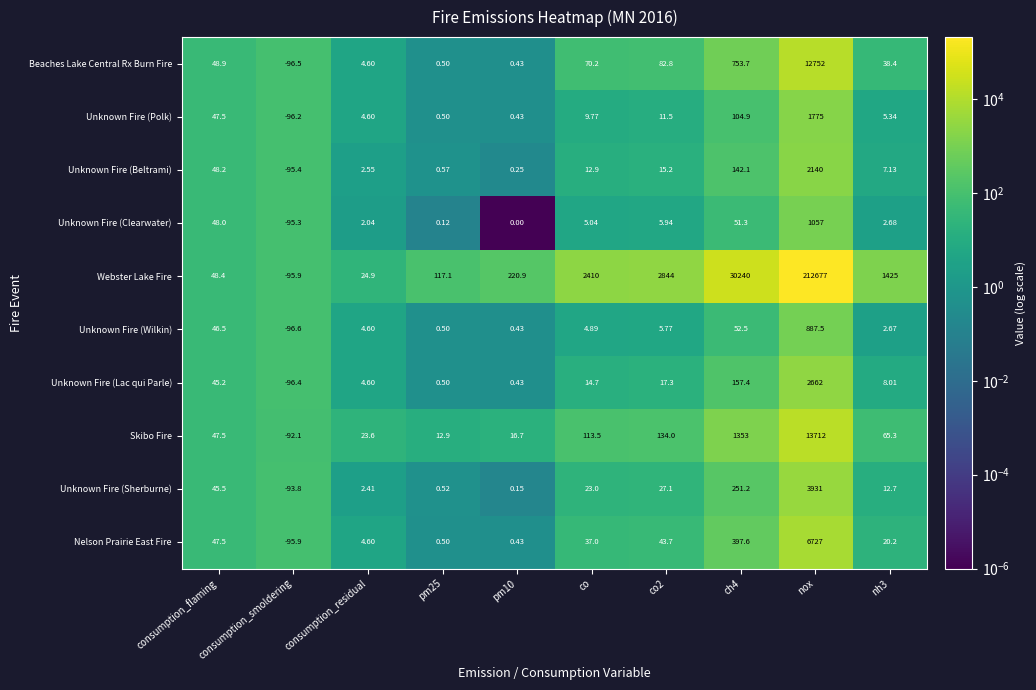

At which category does the chart reach its peak across all series?

nox